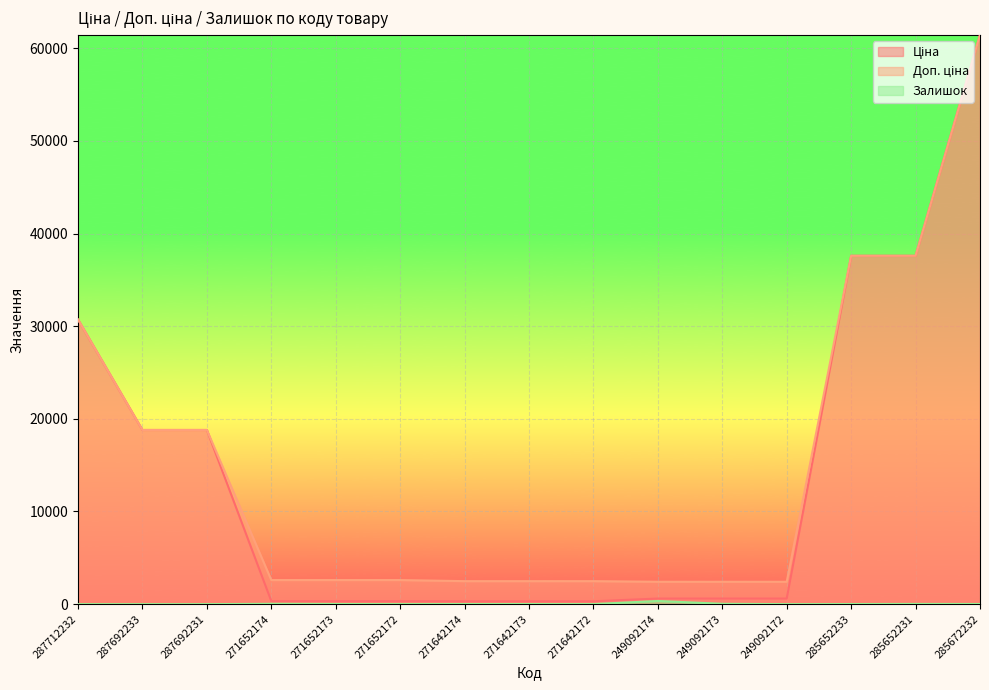

What position from the right is 271642174?

9